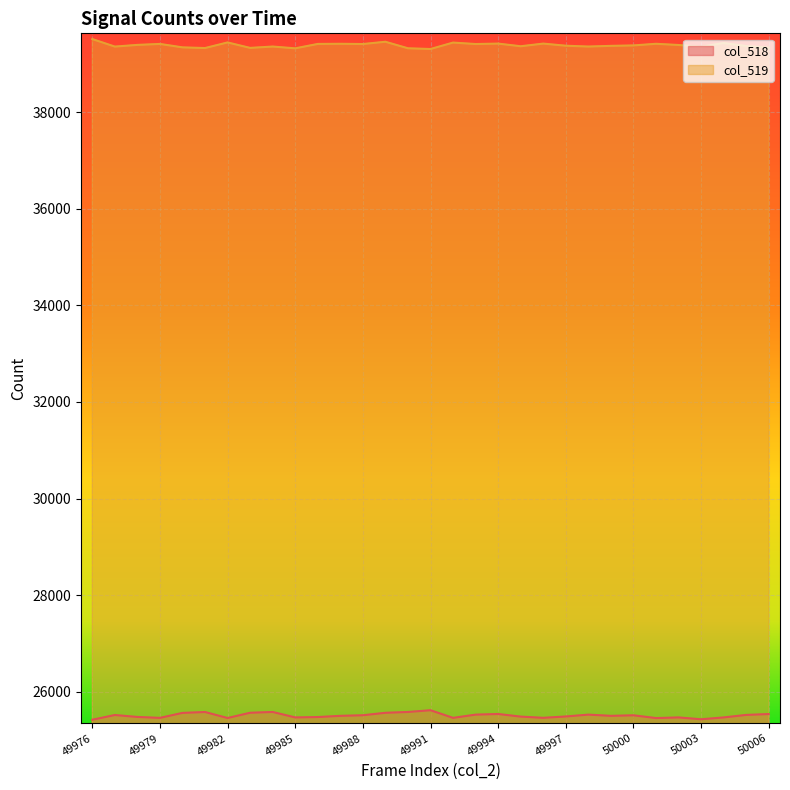

Which series has the largest total across all categories?

col_519